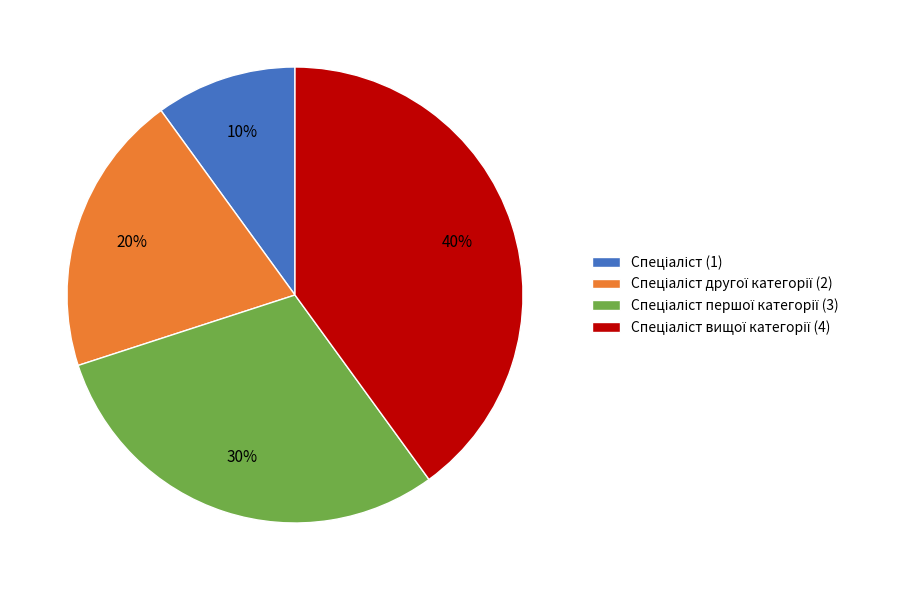

Is there a majority slice in this chart?

No